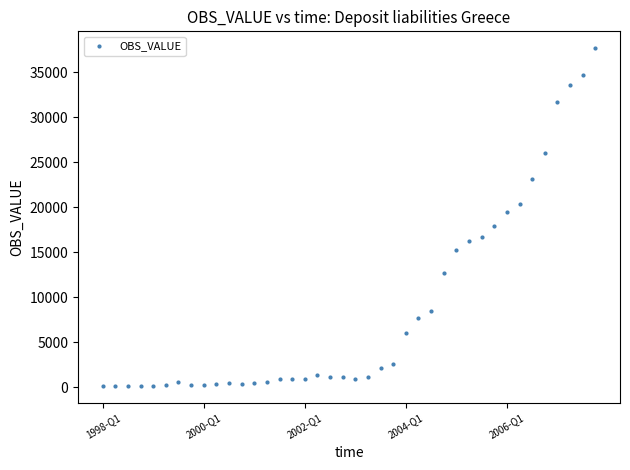

What is the range of Y values (max minus min)?

37540.7